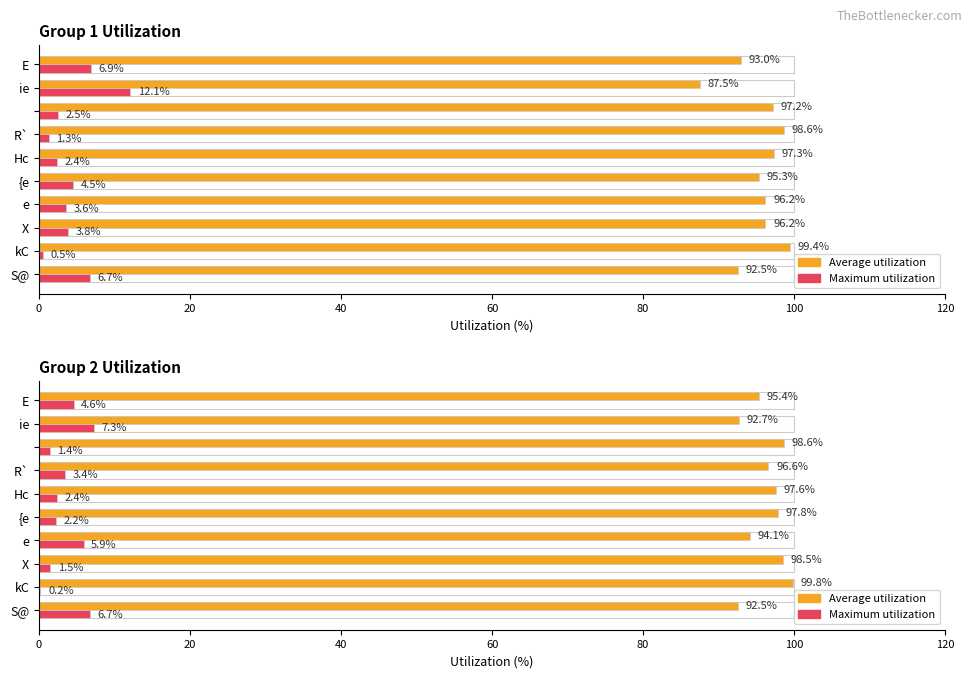

What is the highest value of the Average utilization series?

99.8